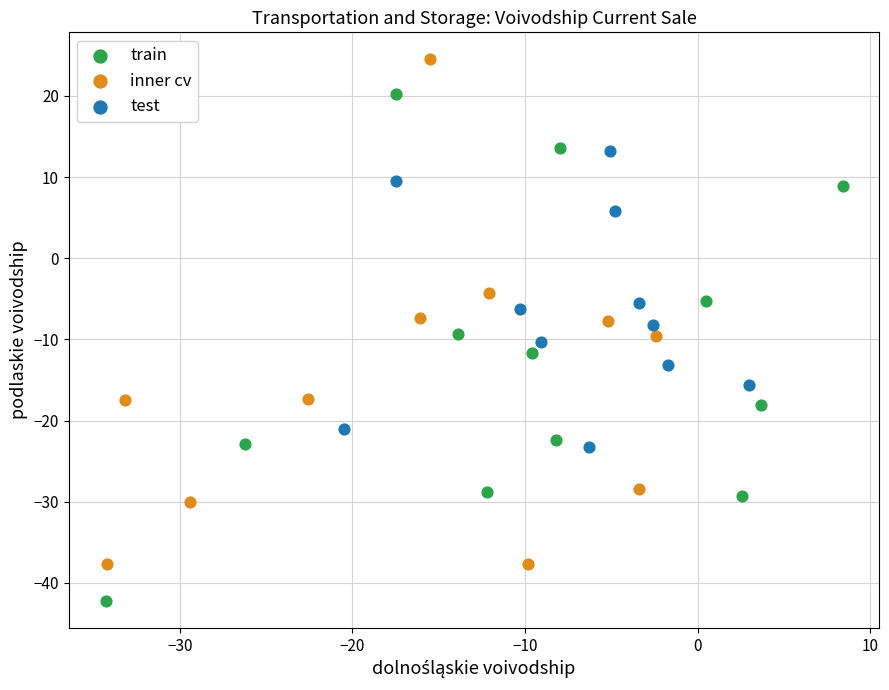

Which series reaches the maximum Y coordinate?

inner cv